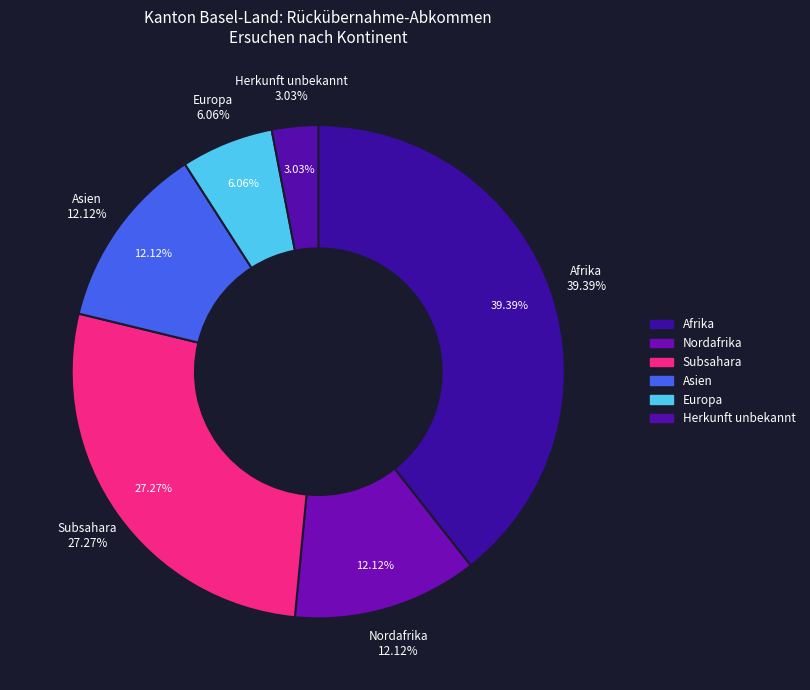

To the nearest percent, what is the combined percentage of Afrika and Herkunft unbekannt?

42%